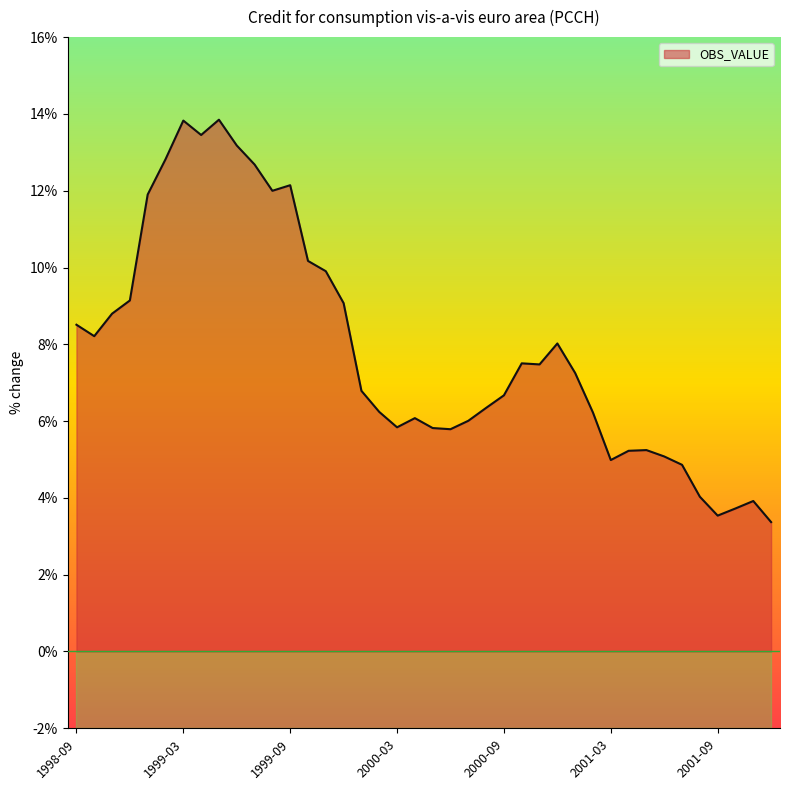

True or false: there are more than 1 points higher than both neighbors.

True